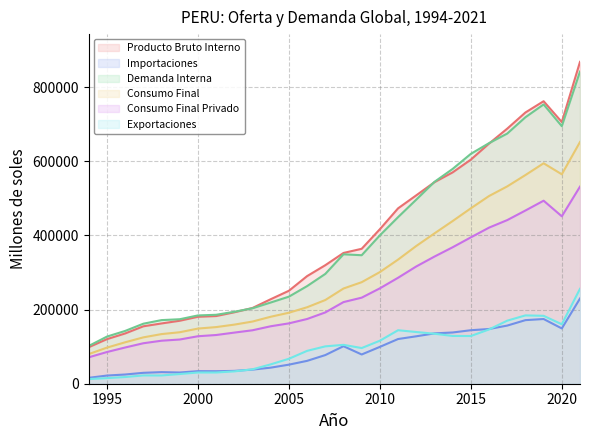

What is the total value across all series at 2000?

705786